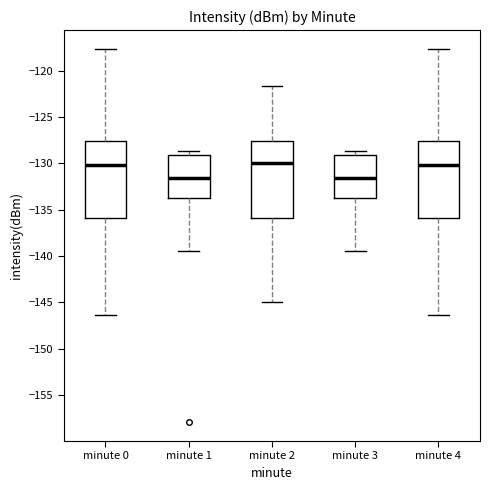

Reading left to right, read every box against the y-axis: the position of its median line, the range the box covers, and the ends of its whiskers. The values are not printed on the chart, so give them approximately, as read against the axis.

minute 0: median -130.0, box -136.0 to -127.5, whiskers -146.5 to -117.5
minute 1: median -131.5, box -133.5 to -129.0, whiskers -139.5 to -128.5
minute 2: median -130.0, box -136.0 to -127.5, whiskers -145.0 to -121.5
minute 3: median -131.5, box -133.5 to -129.0, whiskers -139.5 to -128.5
minute 4: median -130.0, box -136.0 to -127.5, whiskers -146.5 to -117.5